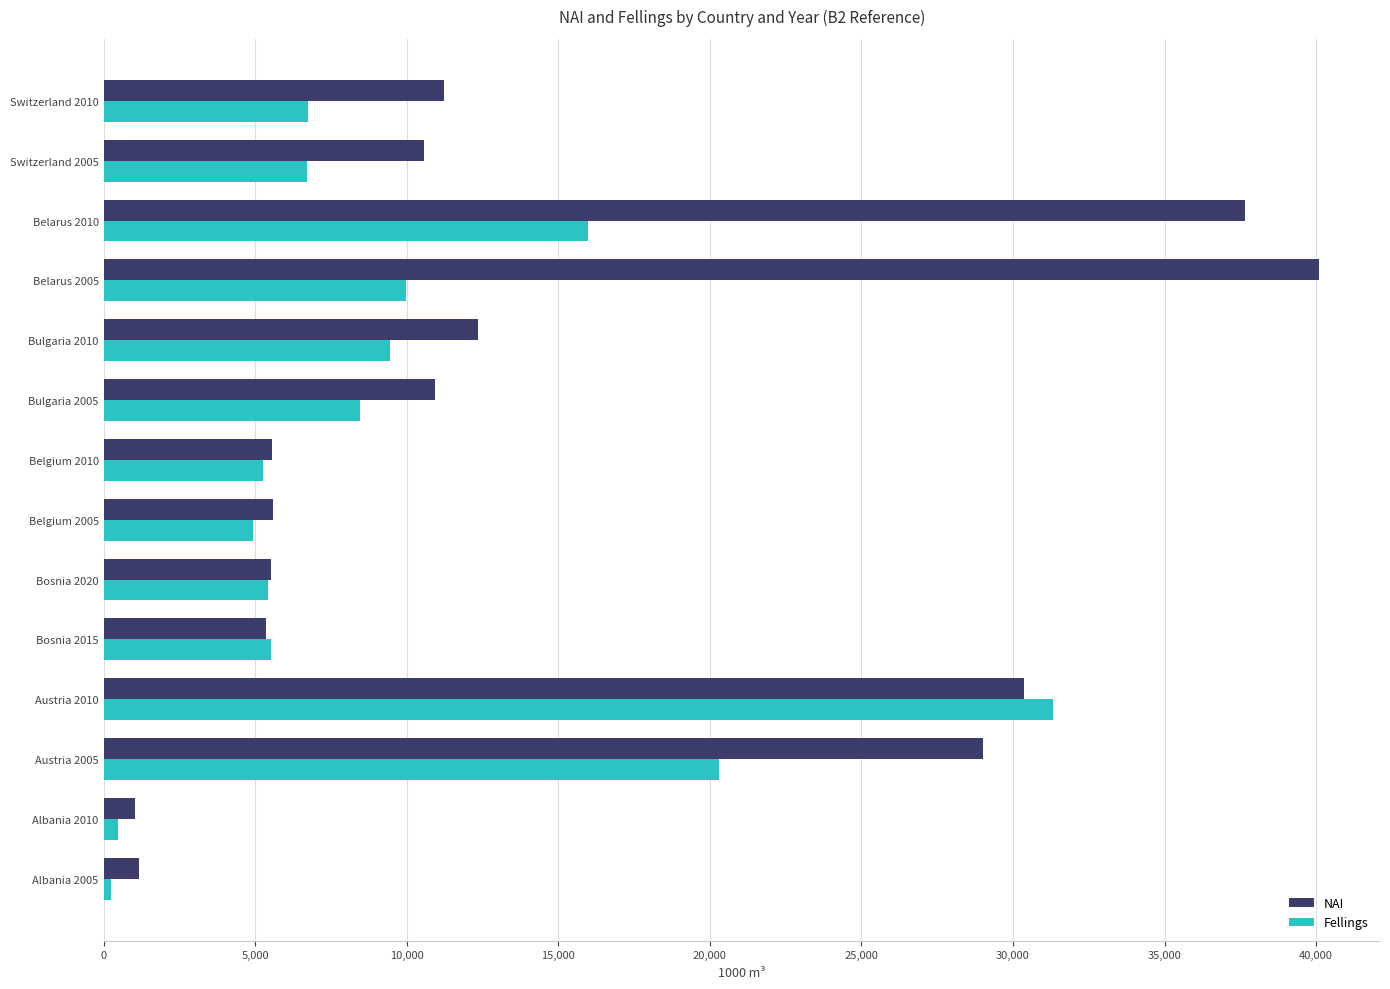

The Fellings series shows 476.7 at Albania 2010. True or false?

True